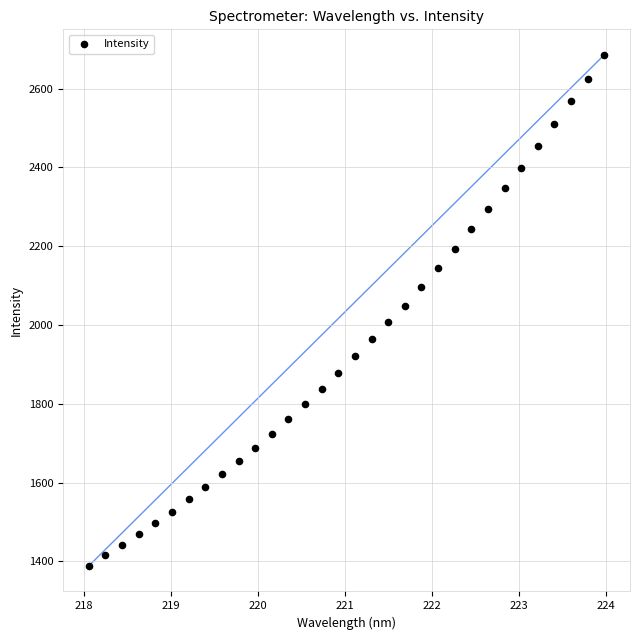

What is the range of X values (max minus min)?

5.9